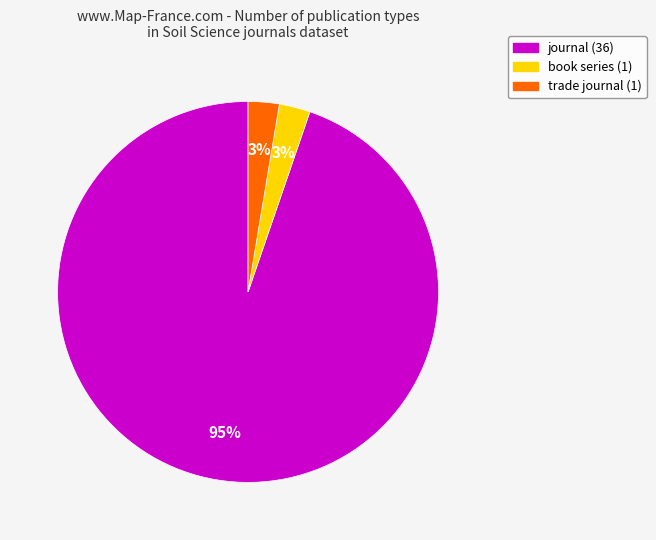

Does trade journal account for over 50% of the chart?

No